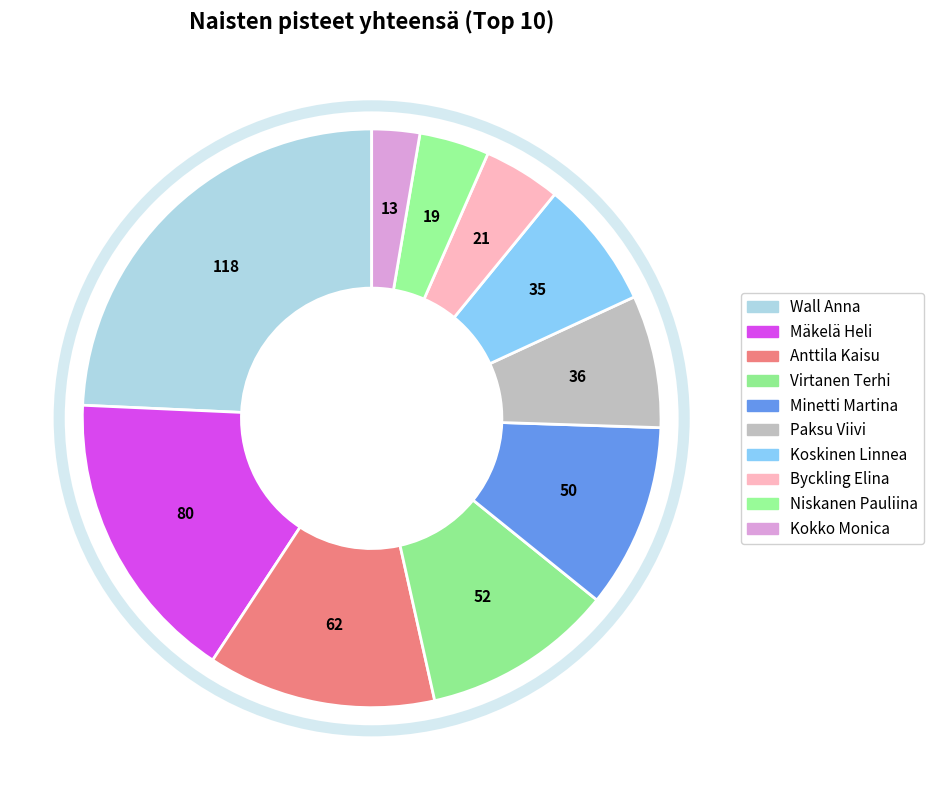

Is there any slice that represents more than half of the pie?

No